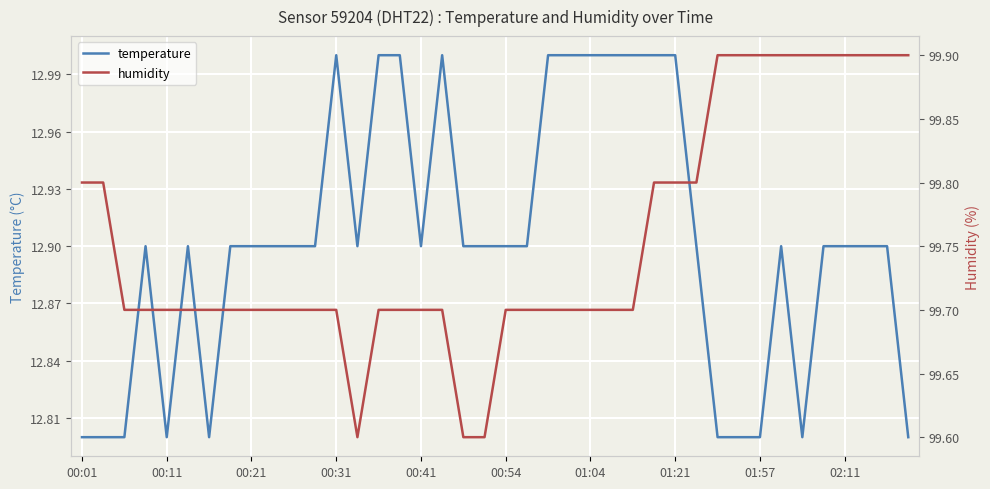

What are all the series names shown in the legend?

temperature, humidity